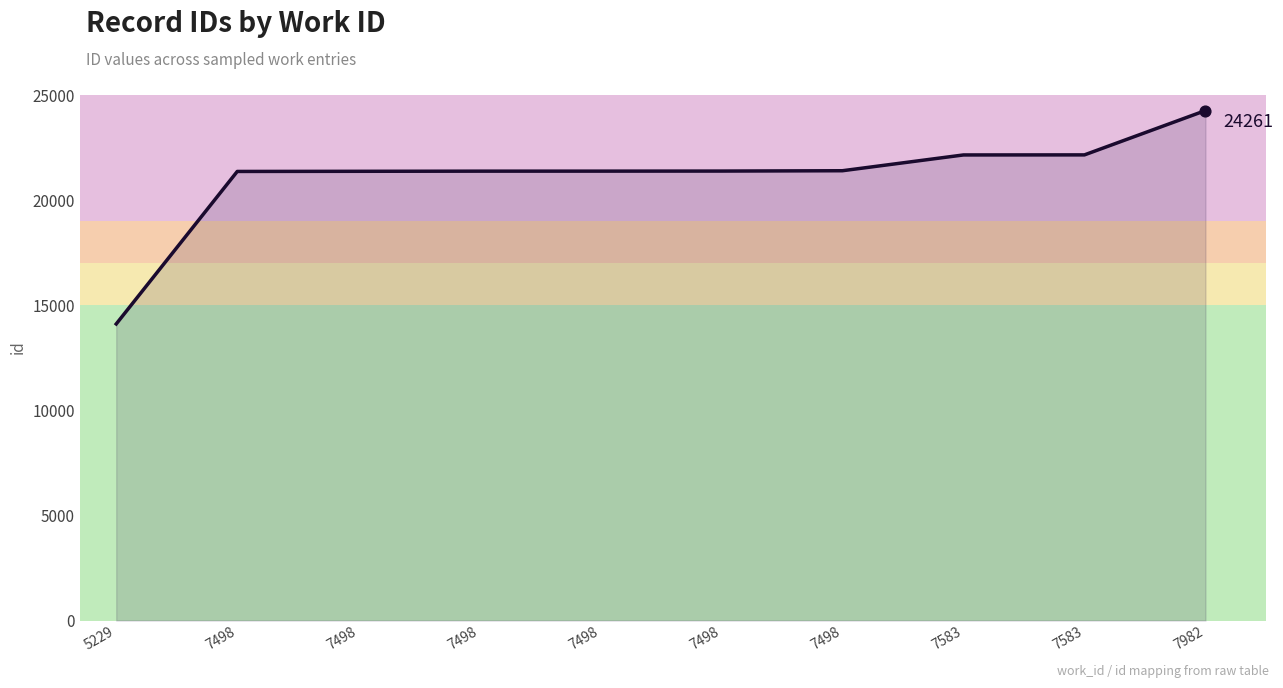

Which has a higher value, 7498 or 7498?

7498